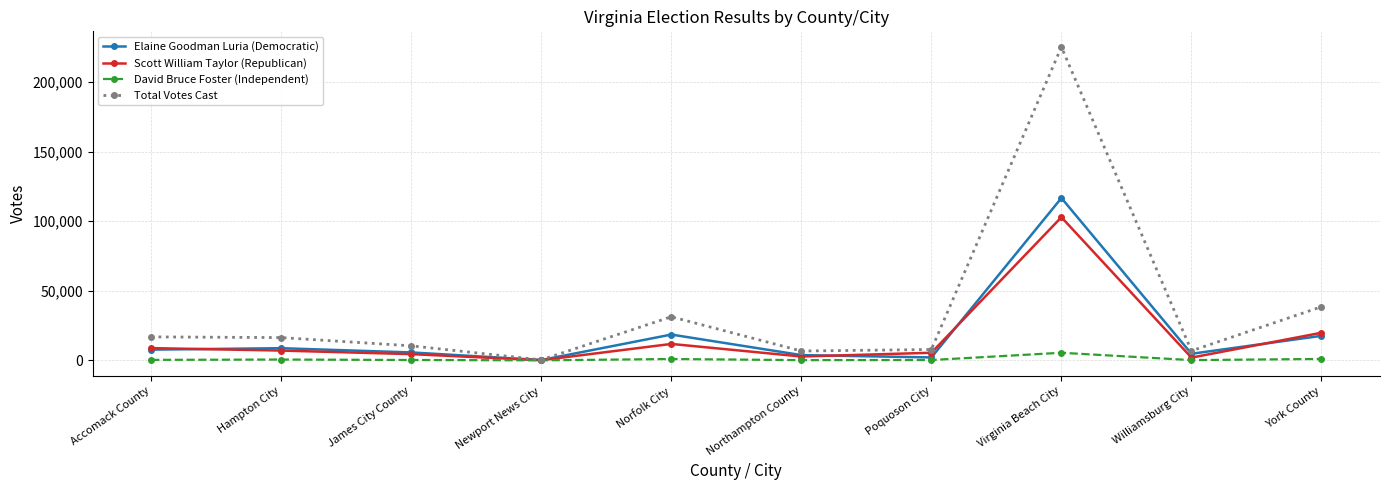

Is it true that Elaine Goodman Luria (Democratic) equals 8734 at Hampton City?

True